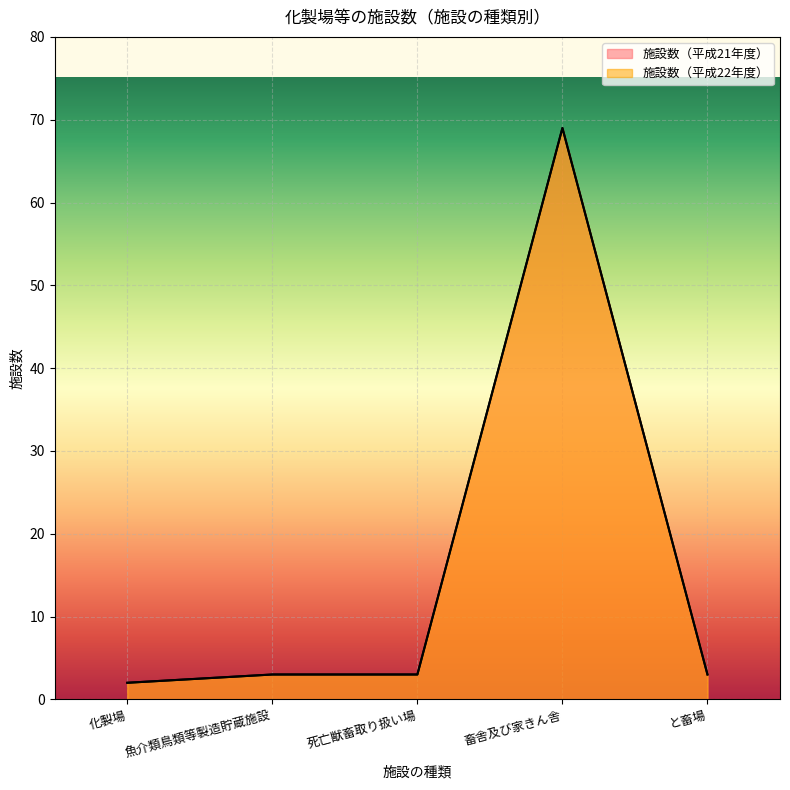

What is the label of the 3rd point from the right?

死亡獣畜取り扱い場